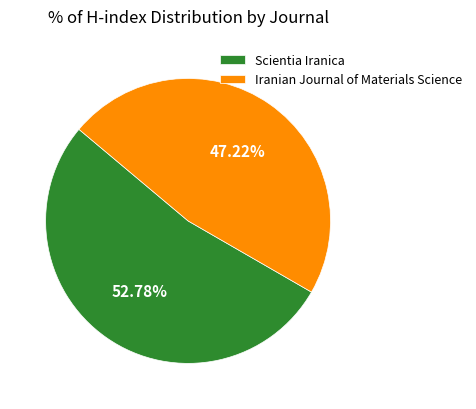

Is it true that Iranian Journal of Materials Science is 47% of the pie?

True